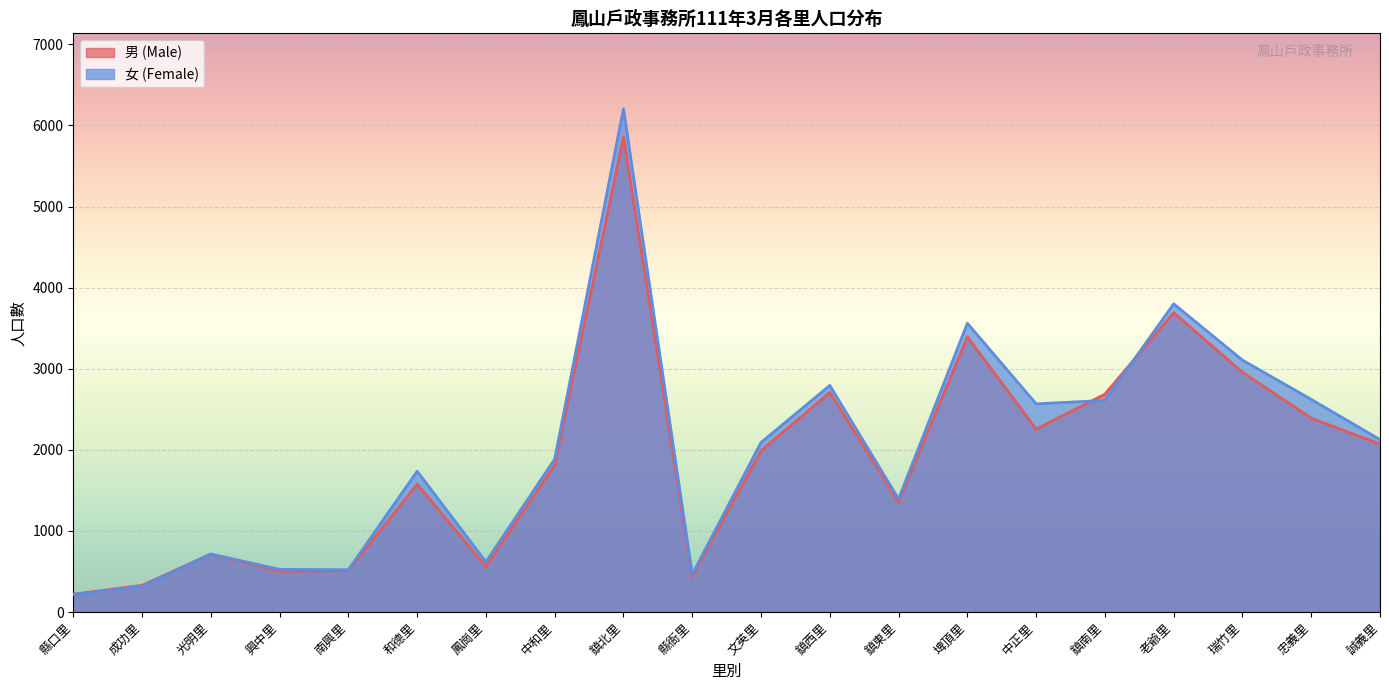

Which series has the widest spread of values?

女 (Female)